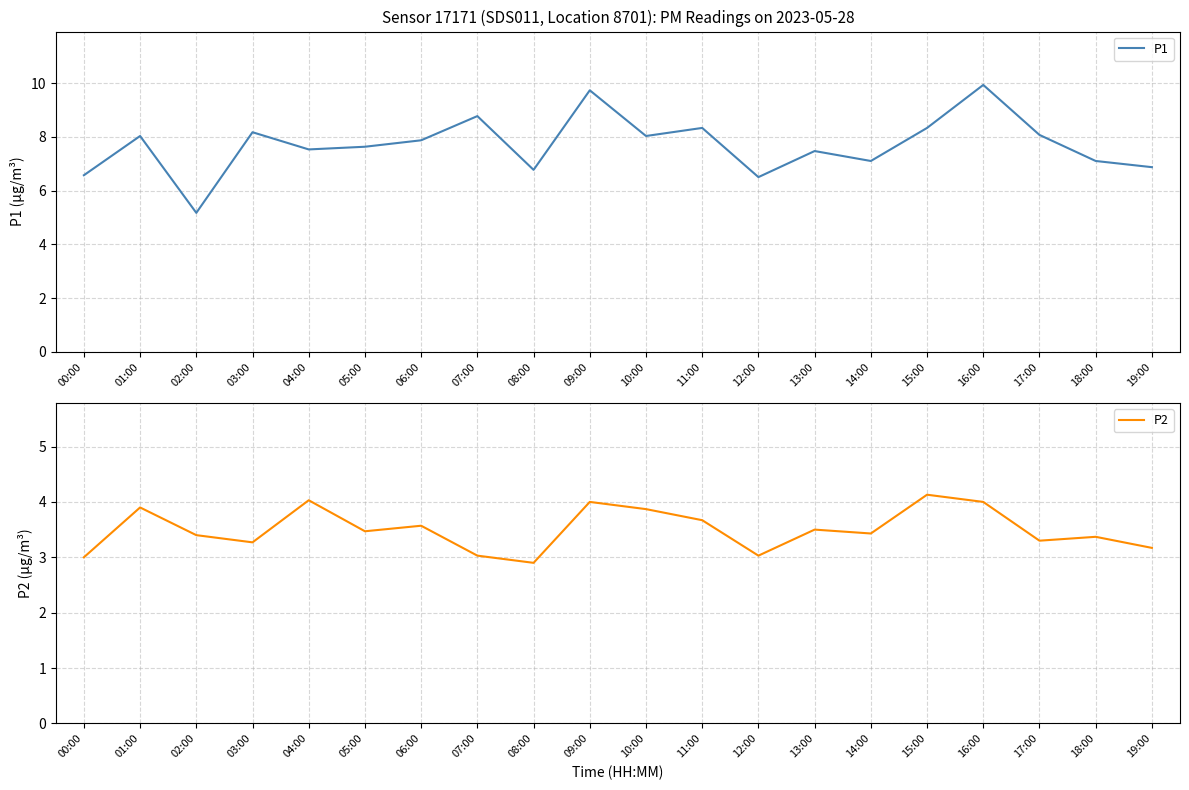

The value of P2 at 01:00 is 3.9. True or false?

True